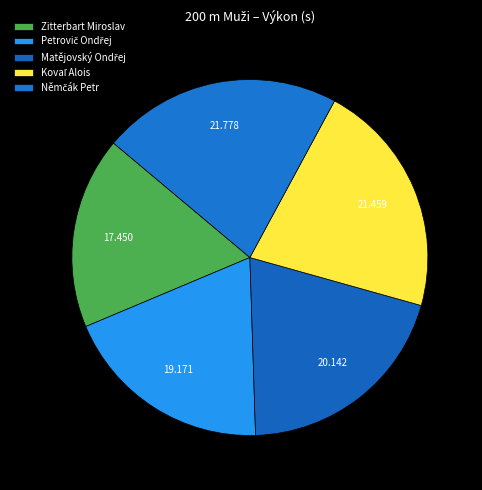

Between Kovaľ Alois and Petrovič Ondřej, which is larger?

Kovaľ Alois